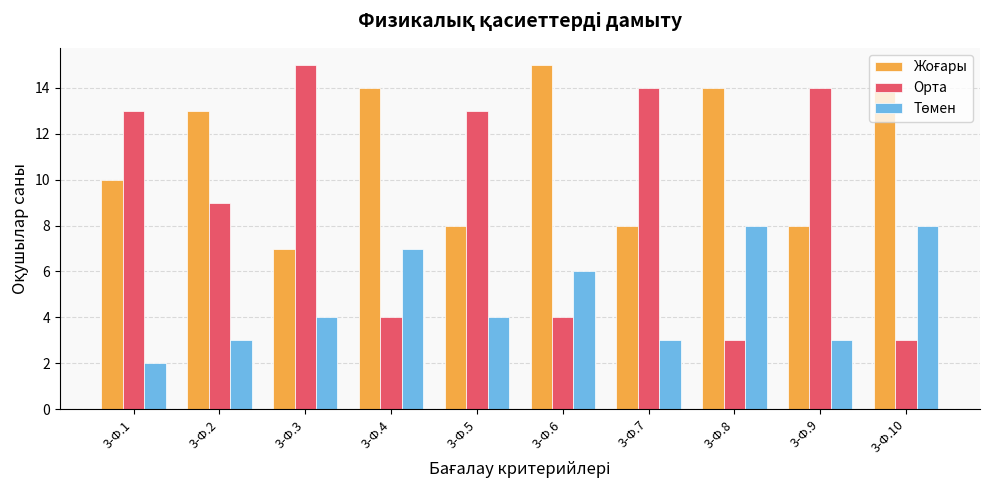

At which label does Орта reach its peak?

3-Ф.3